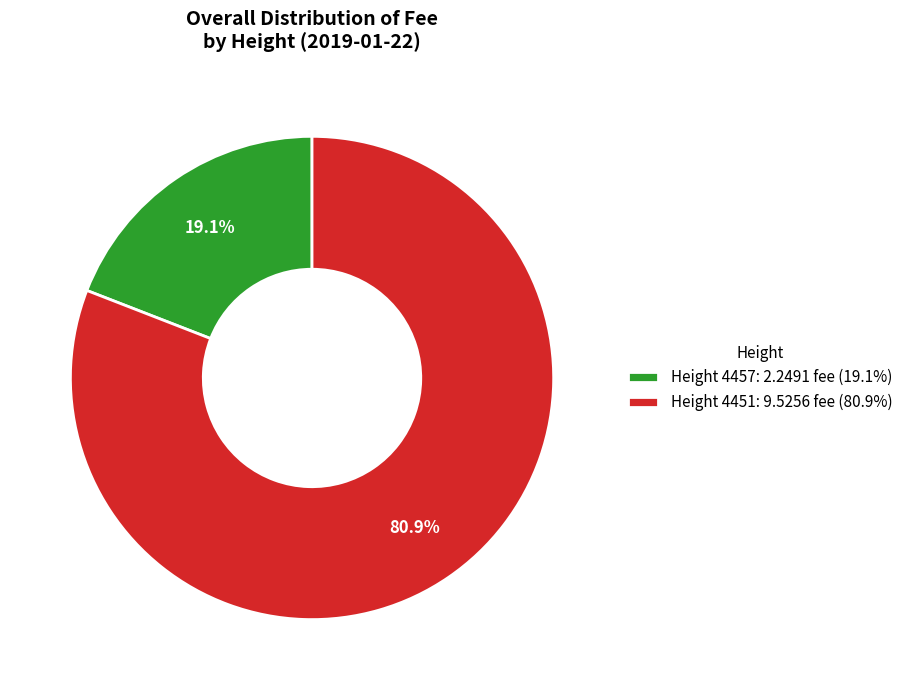

Which has a higher value, Height 4451: 9.5256 fee (80.9%) or Height 4457: 2.2491 fee (19.1%)?

Height 4451: 9.5256 fee (80.9%)